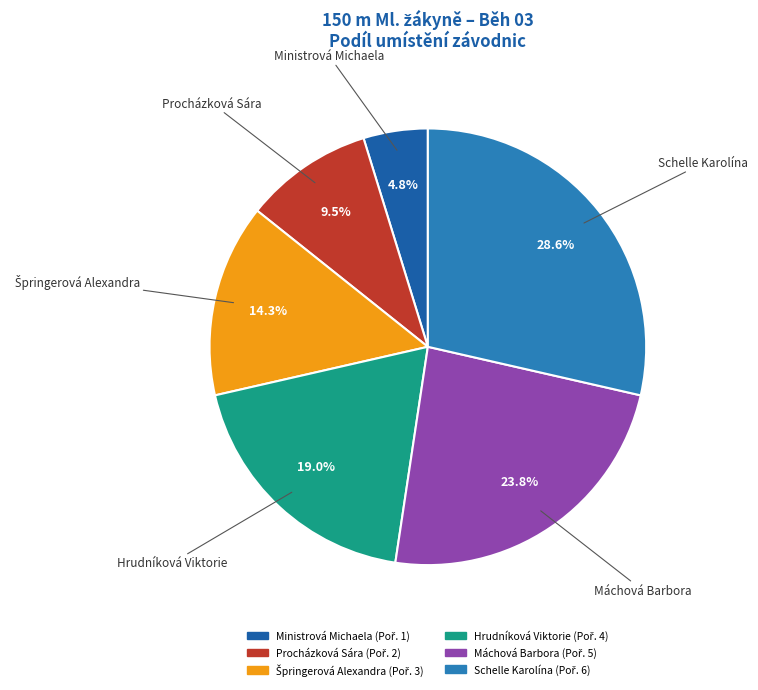

How many slices are in this pie chart?

6